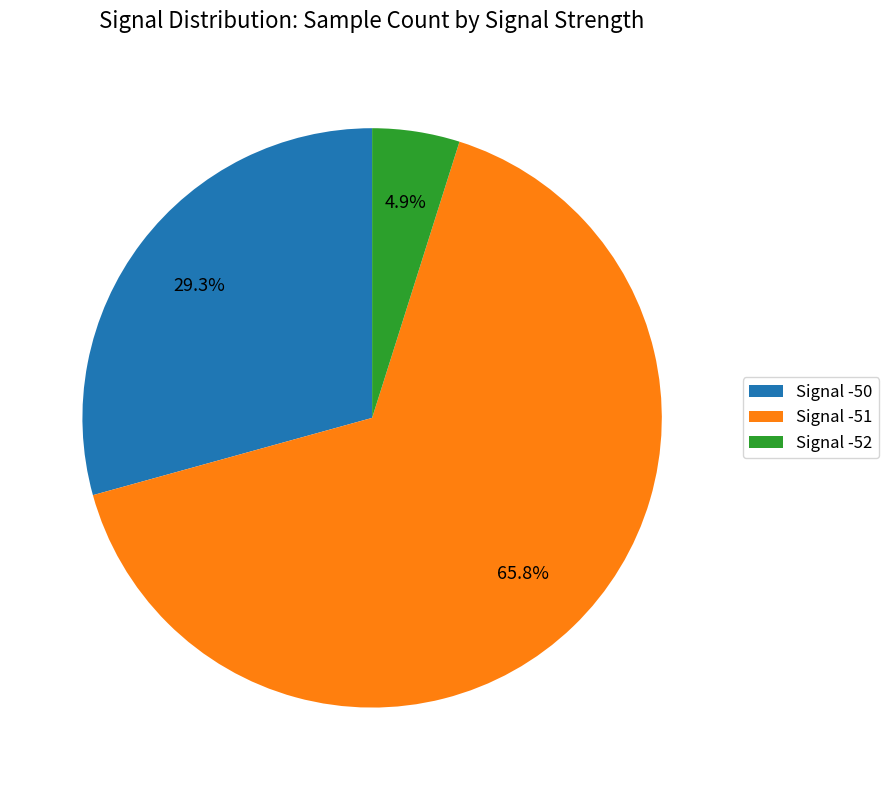

How many segments does this pie chart have?

3